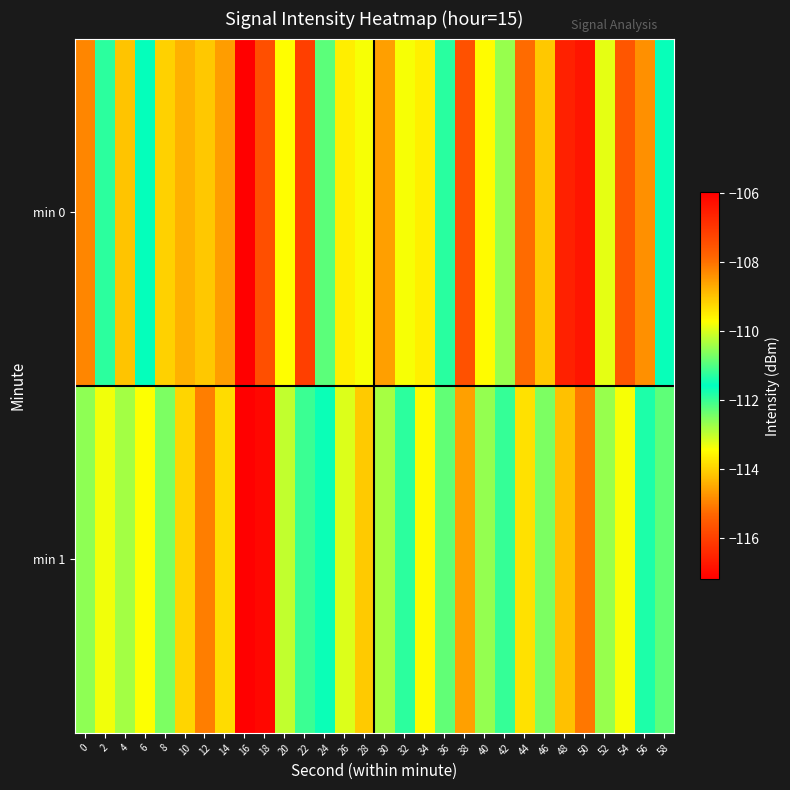

Reading left to right, list all the values displayed in this chart.

min 0: 0=-114.9	2=-111.9	4=-114.2	6=-111.6	8=-114.0	10=-114.4	12=-114.1	14=-114.6	16=-117.2	18=-115.7	20=-113.4	22=-116.0	24=-112.3	26=-113.6	28=-113.4	30=-114.6	32=-113.4	34=-113.6	36=-111.3	38=-115.7	40=-113.5	42=-112.7	44=-115.2	46=-114.1	48=-116.6	50=-116.8	52=-113.3	54=-115.6	56=-114.8	58=-111.5
min 1: 0=-110.6	2=-109.8	4=-112.8	6=-113.4	8=-112.5	10=-114.0	12=-115.0	14=-113.9	16=-106.0	18=-106.1	20=-113.0	22=-112.0	24=-111.5	26=-113.2	28=-114.1	30=-112.8	32=-111.9	34=-113.5	36=-112.3	38=-114.6	40=-110.5	42=-111.2	44=-113.8	46=-112.5	48=-114.2	50=-115.1	52=-112.7	54=-113.4	56=-111.8	58=-110.9